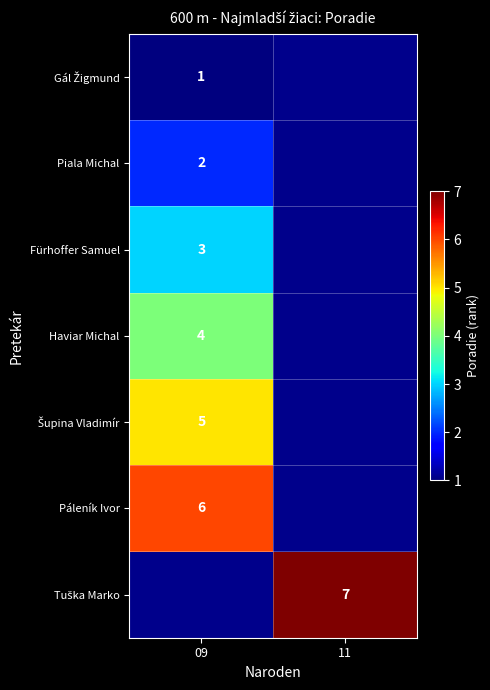

True or false: Fürhoffer Samuel has a value of 3 at 09.

True